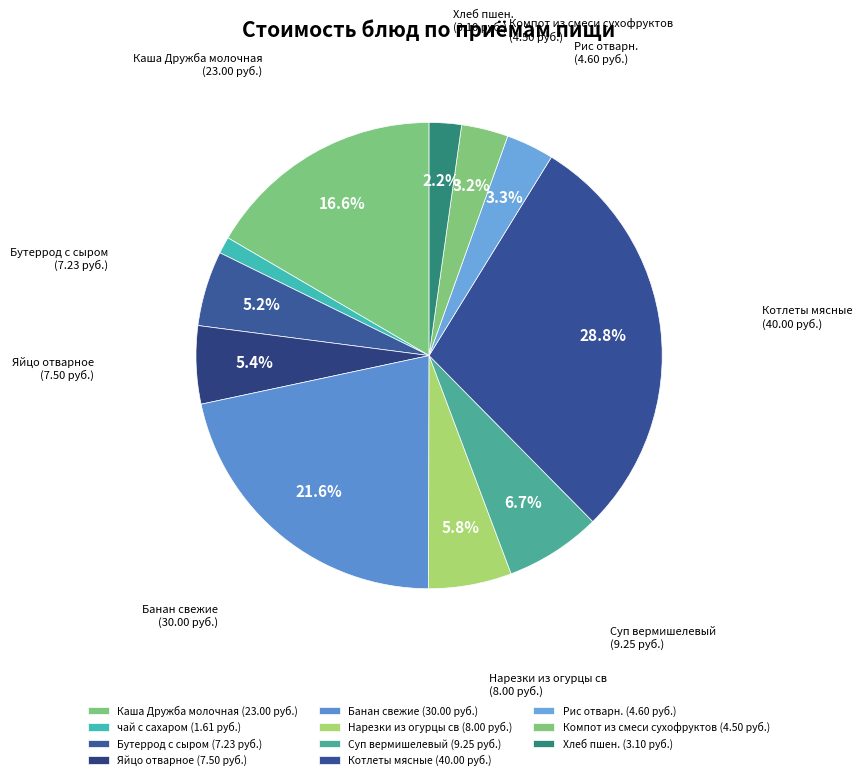

How many slices are in this pie chart?

11